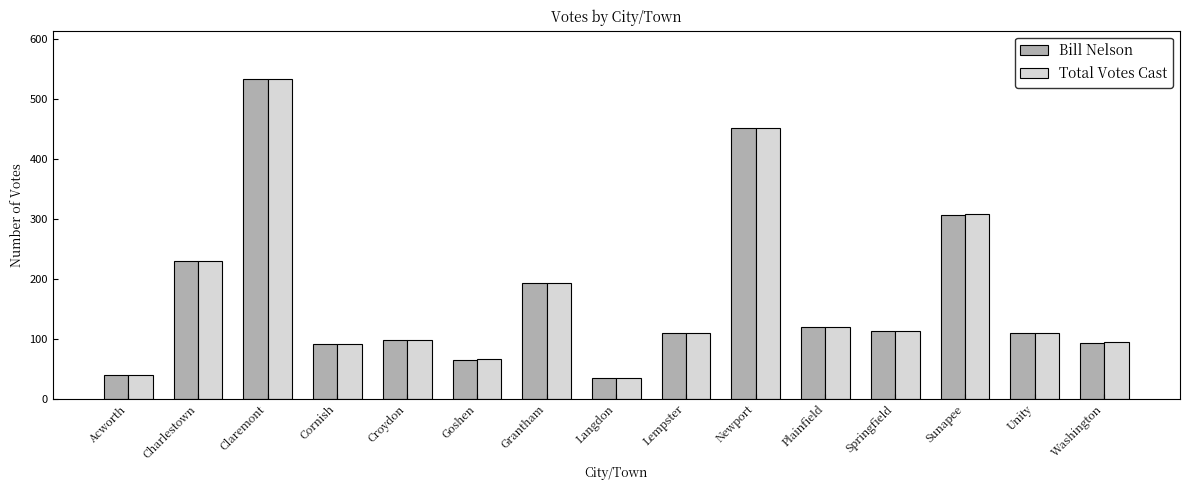

What value does the Bill Nelson series have at Plainfield?

119